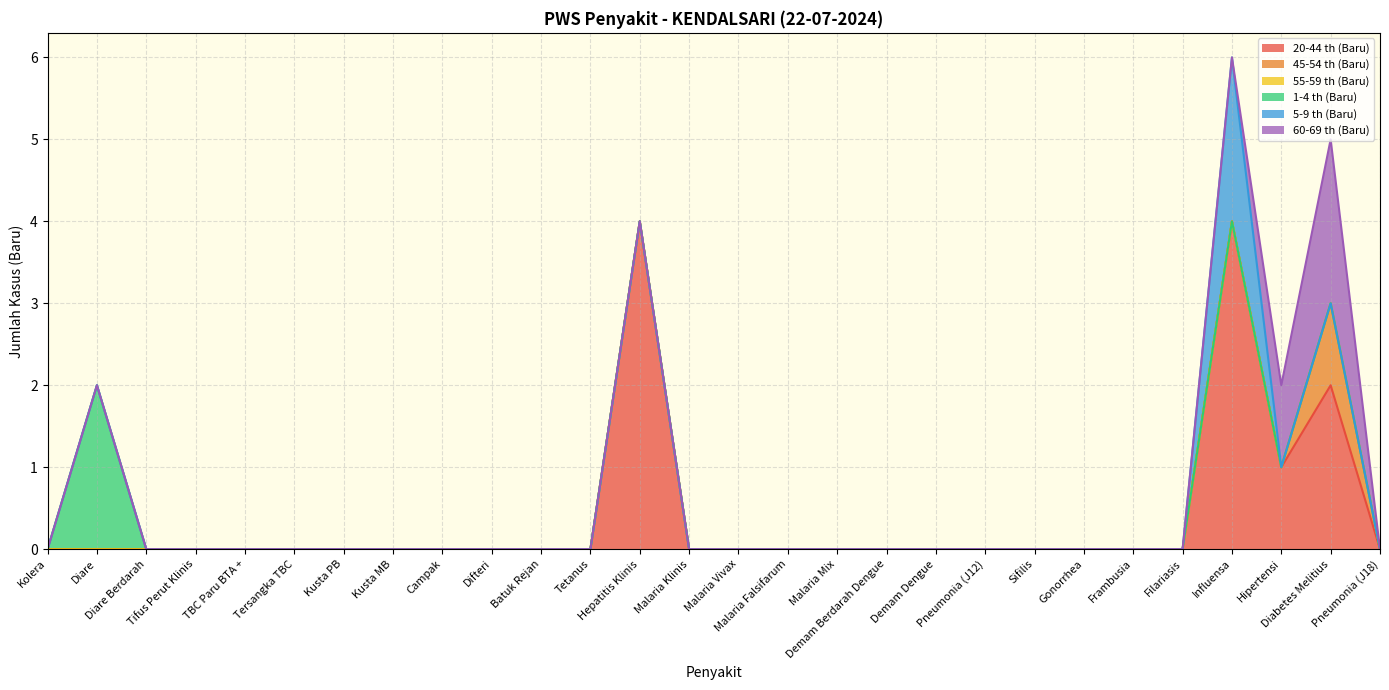

True or false: 45-54 th (Baru) and 20-44 th (Baru) intersect in this chart.

False